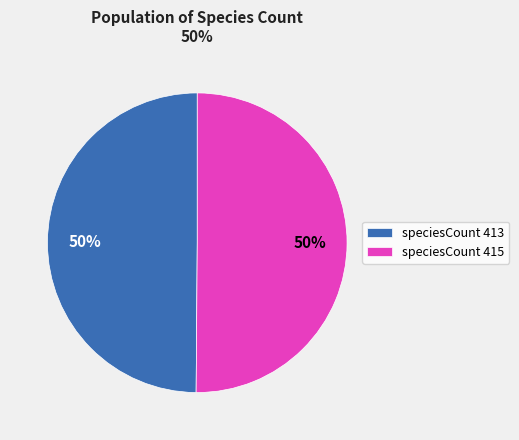

To the nearest percent, what is the average slice percentage?

50%